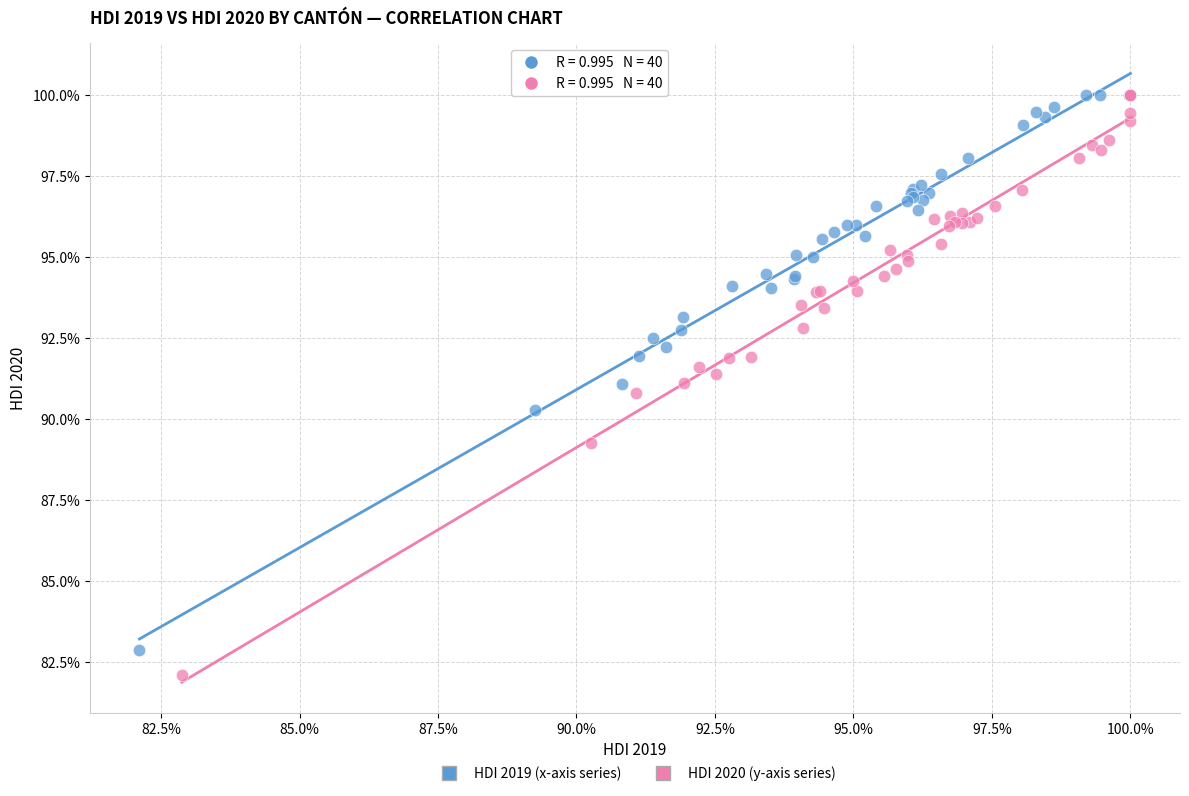

Which series contains the lowest Y value?

HDI 2020 (y-axis series)